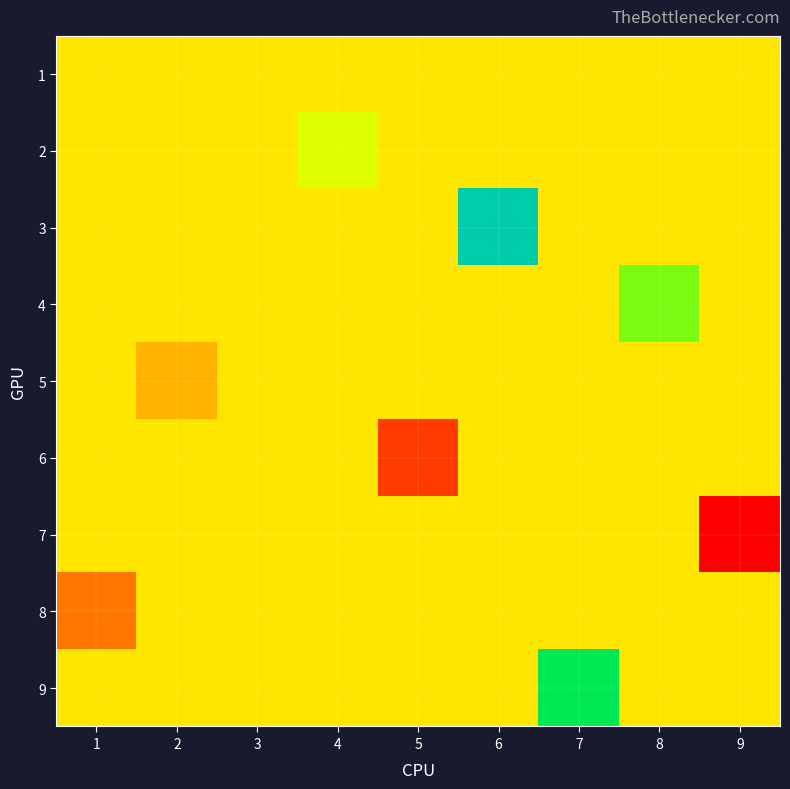

What is the difference between the highest and lowest values at 5?

3